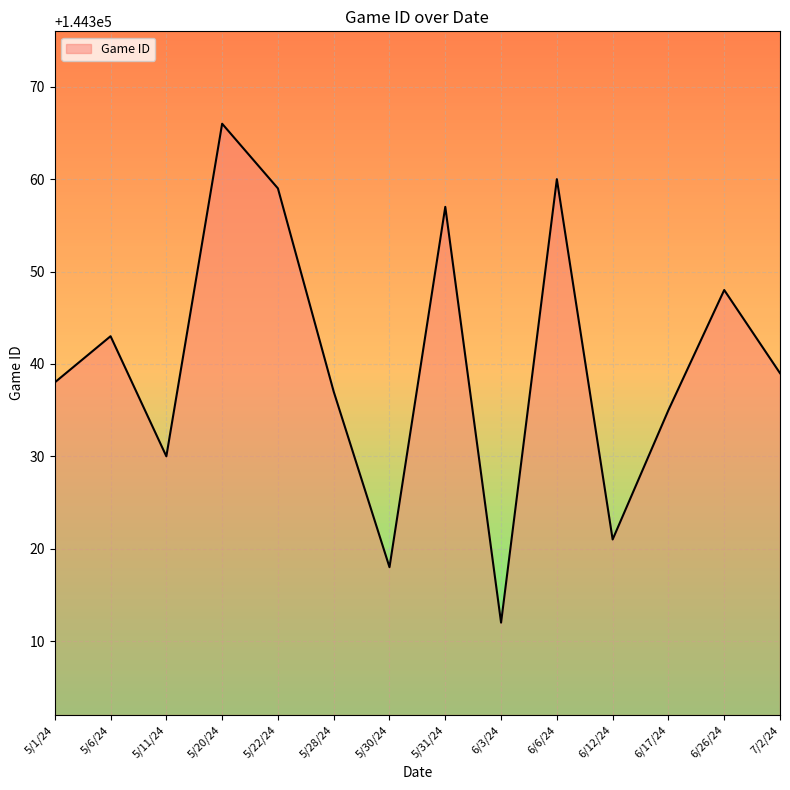

What is the difference between the second highest and minimum values?

48